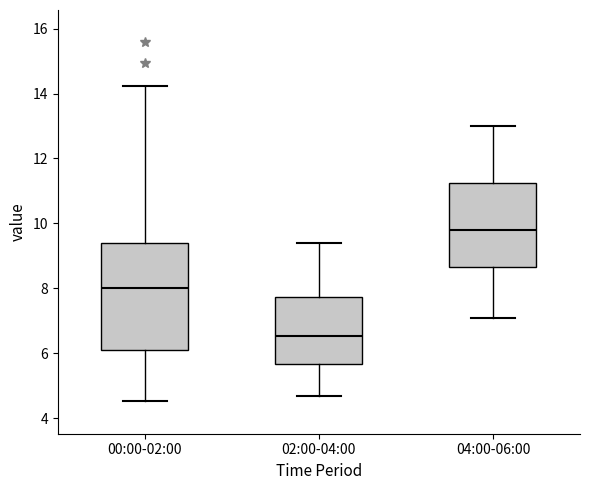

Where does the lower whisker of the box for 00:00-02:00 end on the y-axis? The values are not printed on the chart, so give them approximately, as read against the axis.

4.6